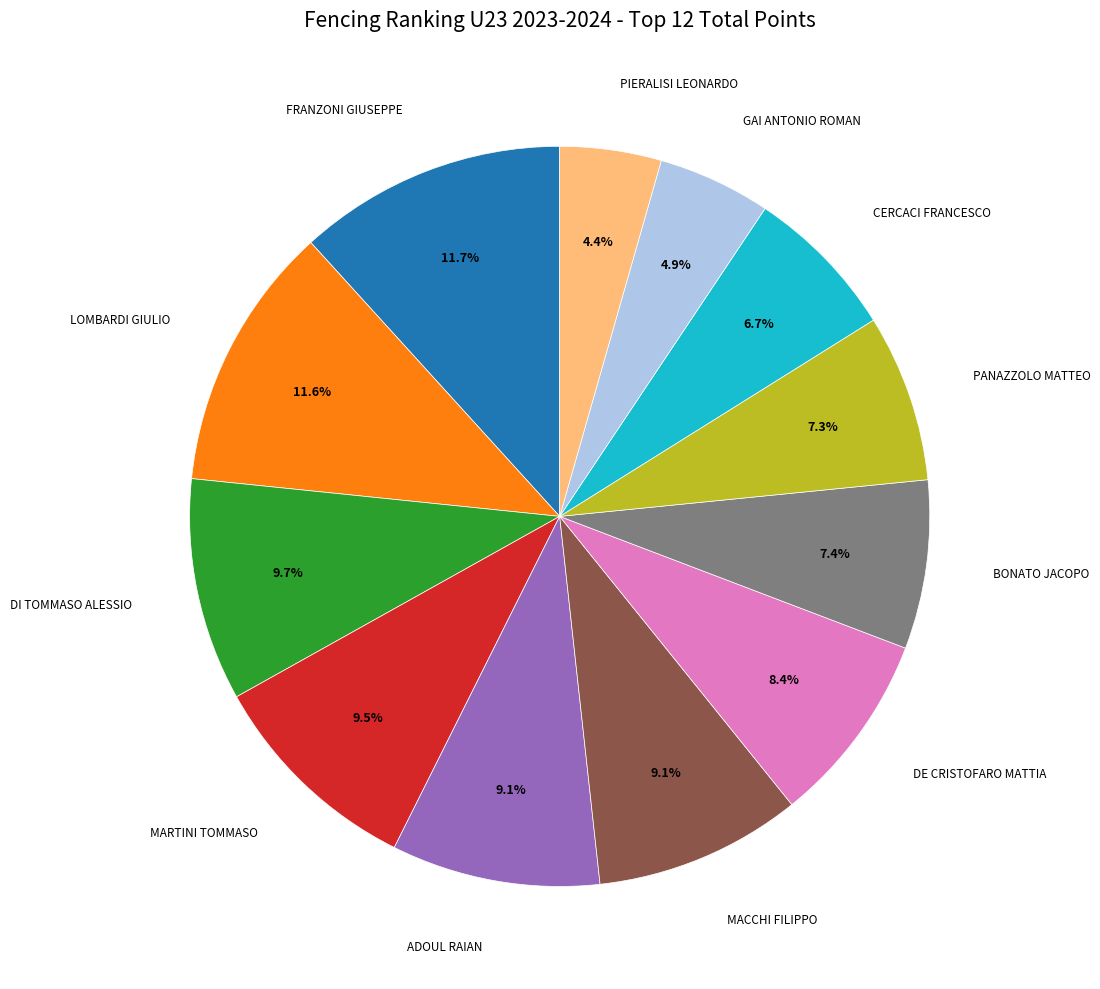

True or false: LOMBARDI GIULIO accounts for 23% of the total.

False